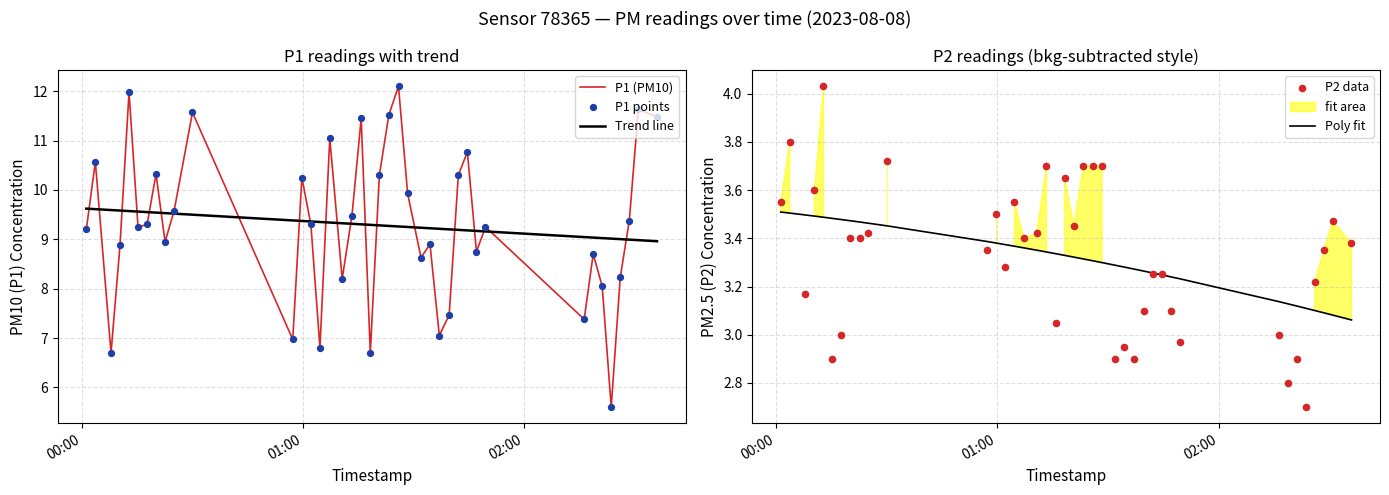

What is the maximum value for Trend line?

9.6